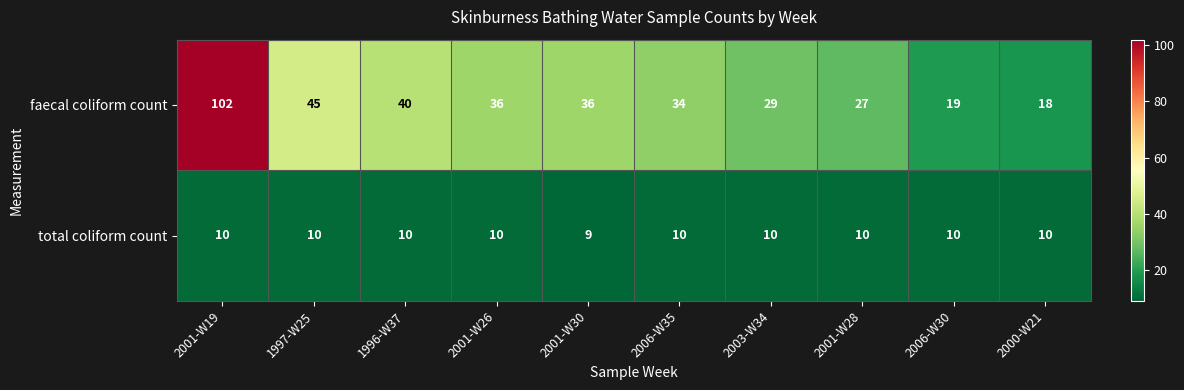

Which series has the widest spread of values?

faecal coliform count